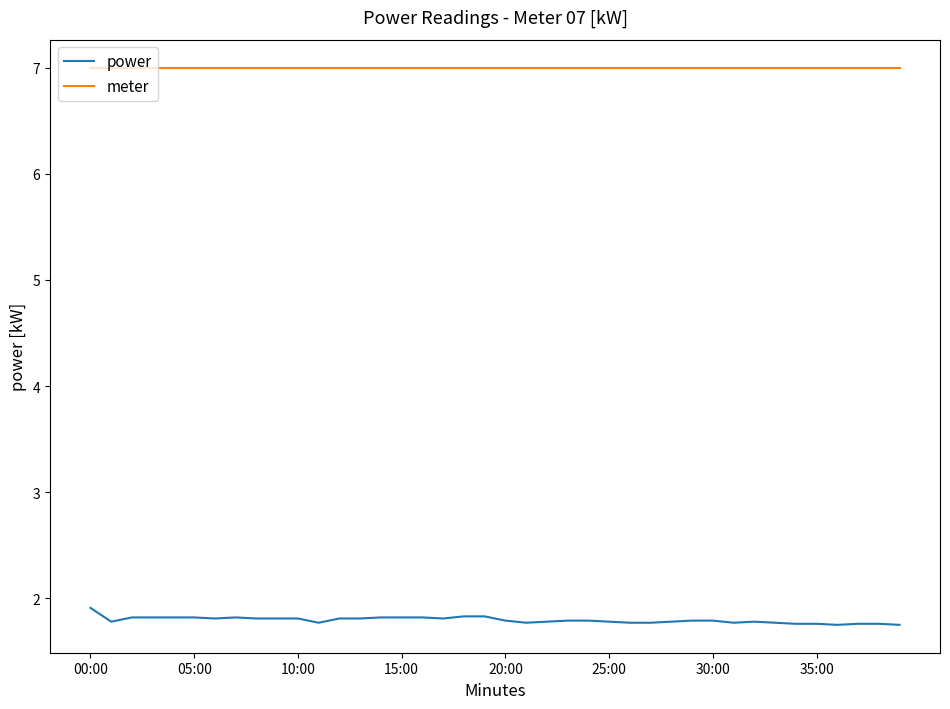

Is this an area chart (filled region under the line)?

No